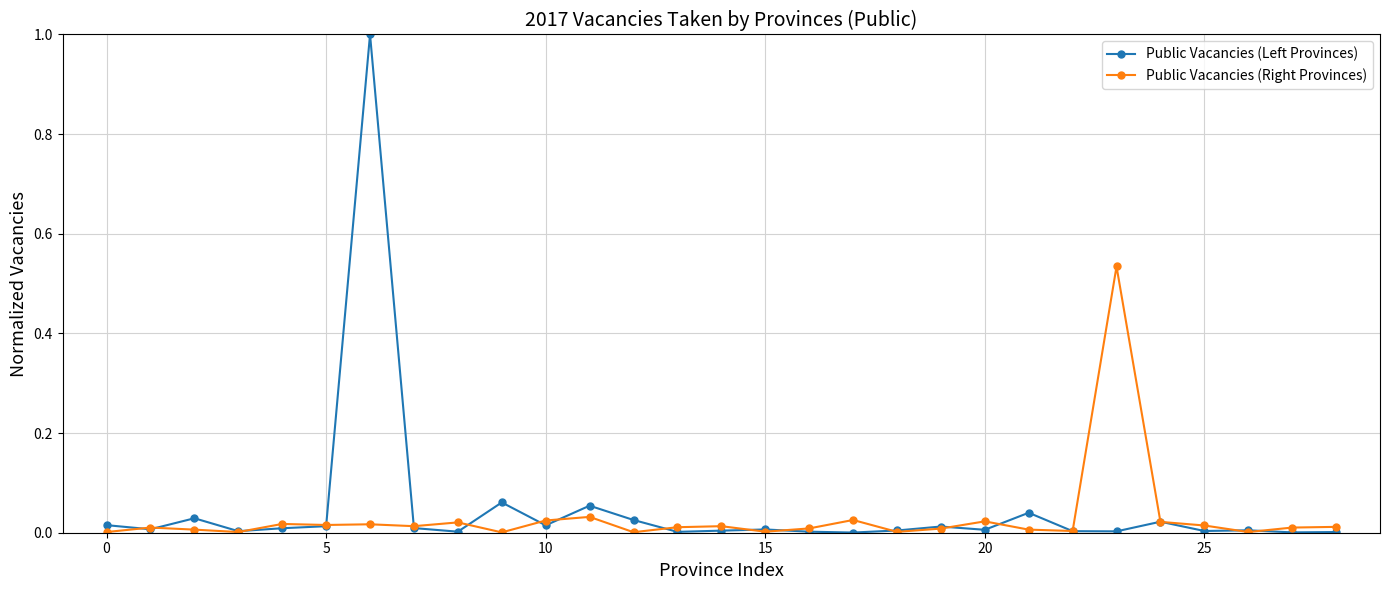

Which series has the widest spread of values?

Public Vacancies (Left Provinces)